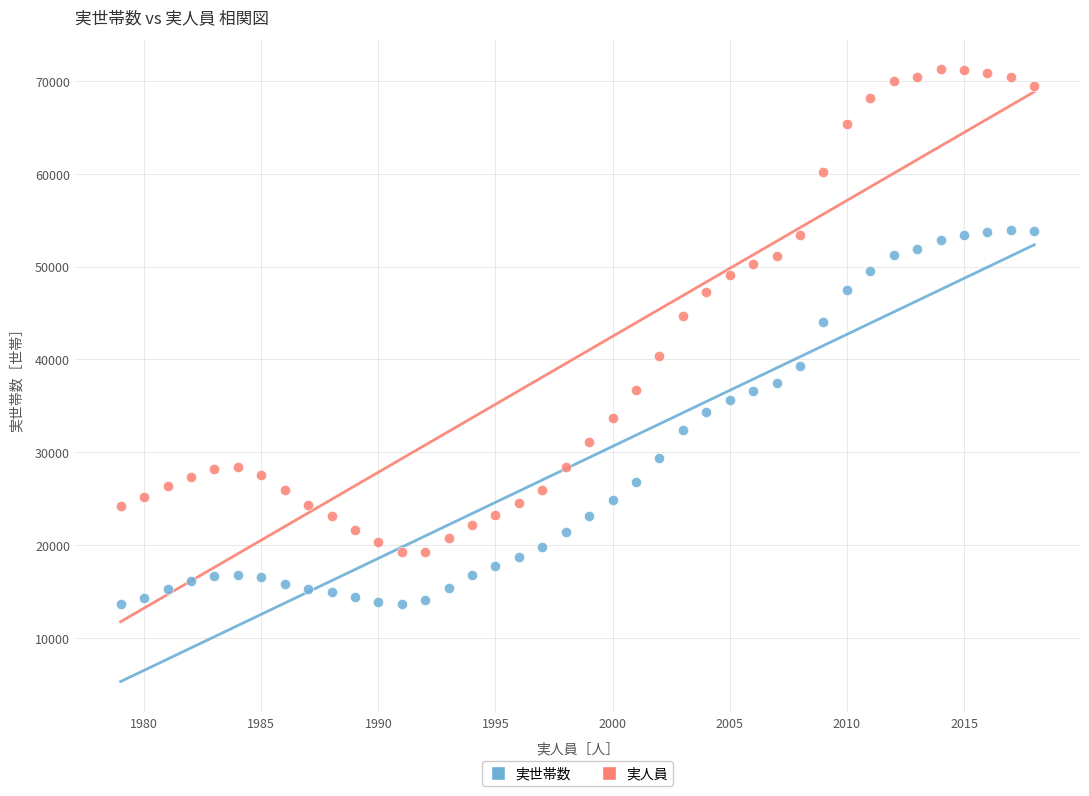

Across all data points, what is the range of Y values (max minus min)?

57591